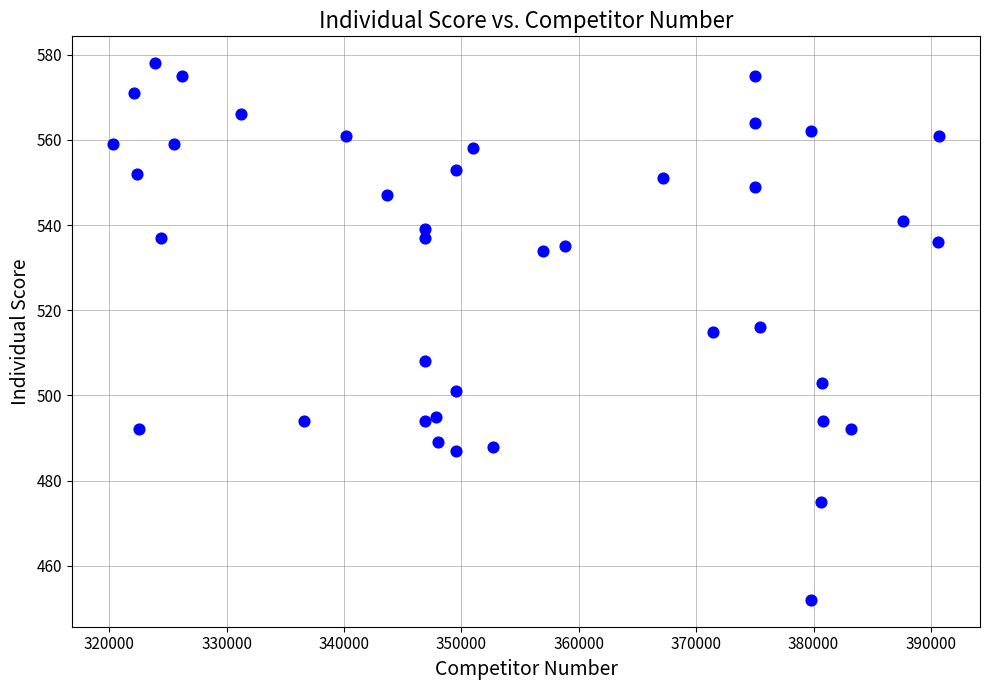

What is the range of X values (max minus min)?

70346